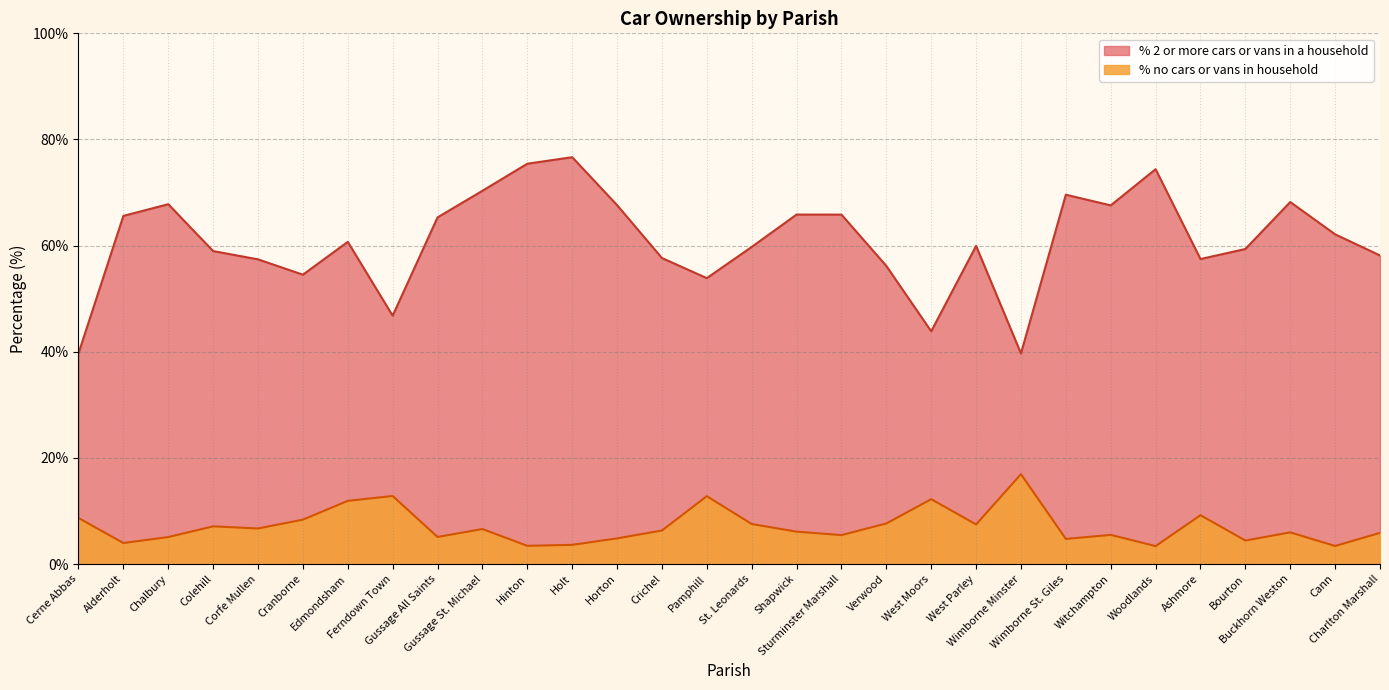

How many data points in % no cars or vans in household are above 6?

16